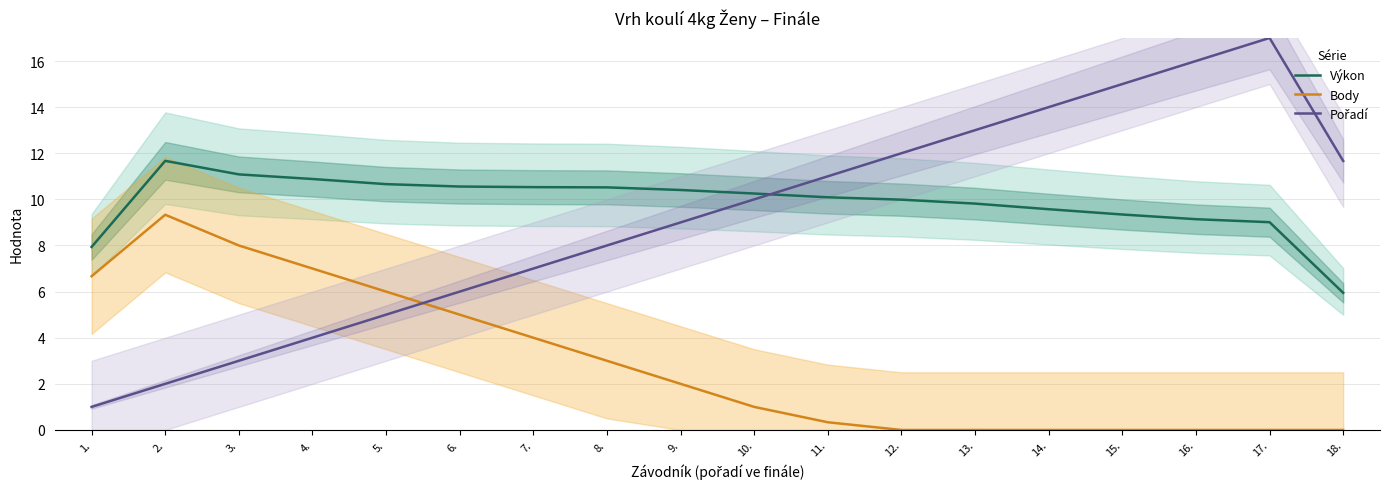

At how many categories does at least one series exceed 6?

18